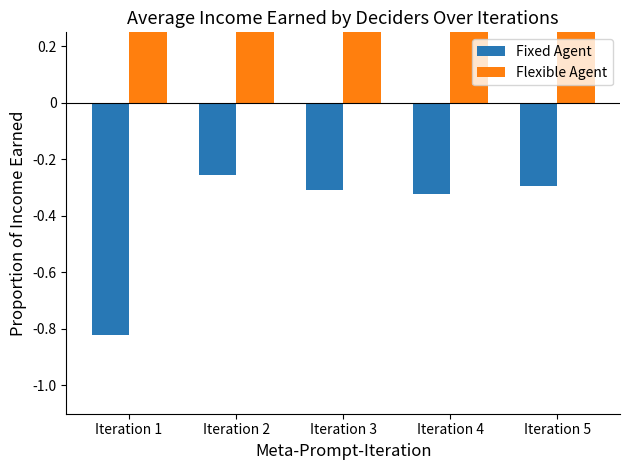

What are all the series names shown in the legend?

Fixed Agent, Flexible Agent